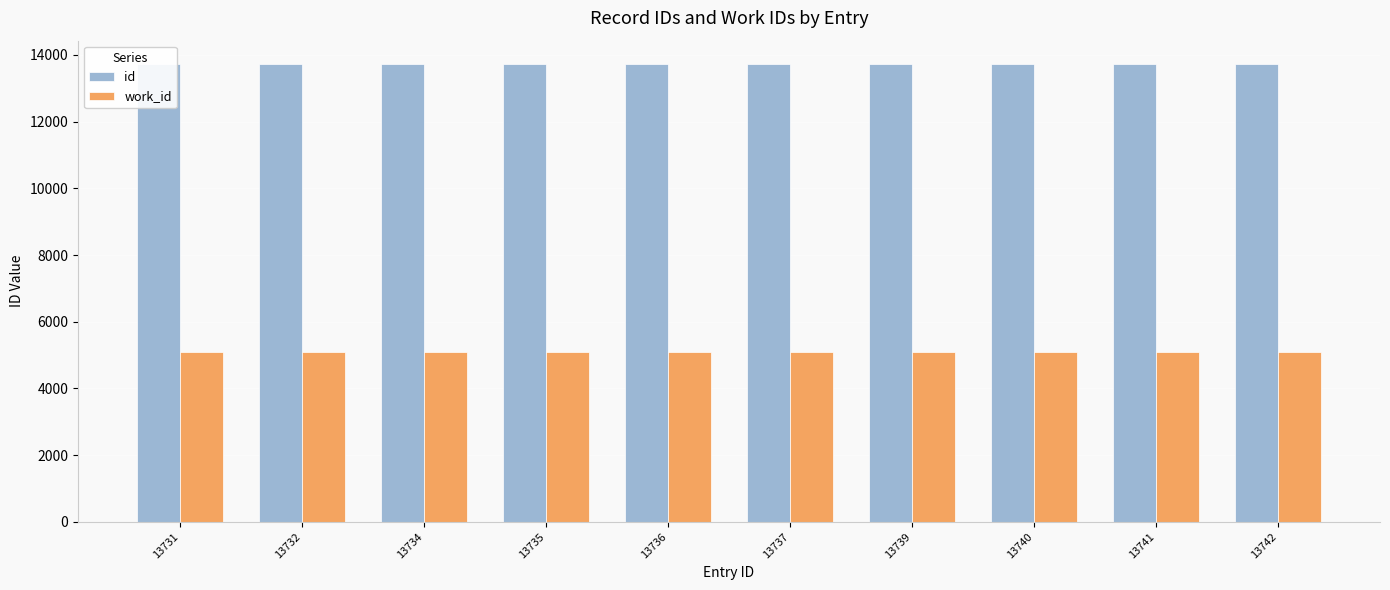

List the series in order of their overall mean, highest first.

id, work_id